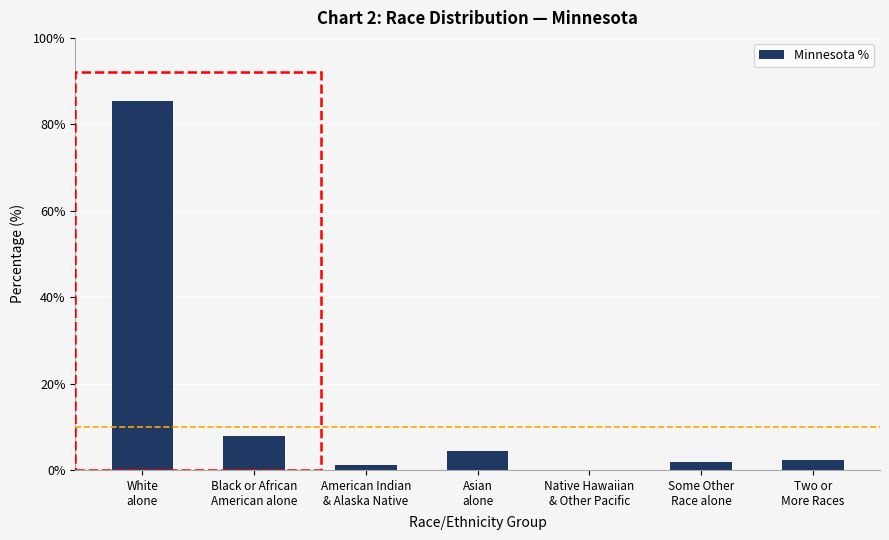

What is the greatest value displayed?

85.3